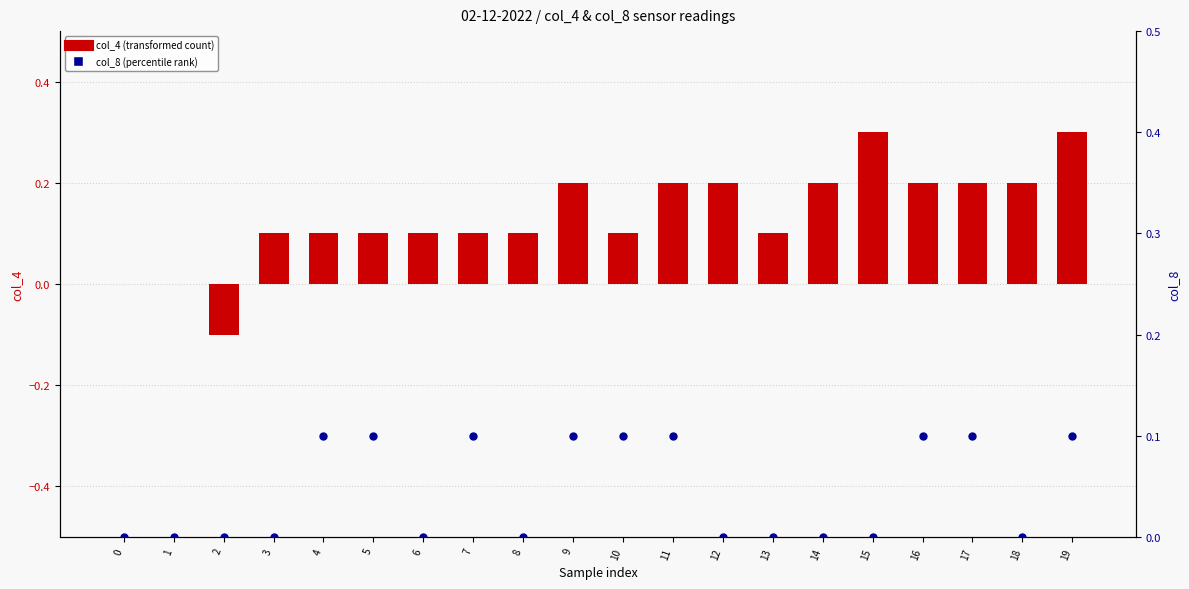

How many negative values does the col_4 (transformed count) series have?

1